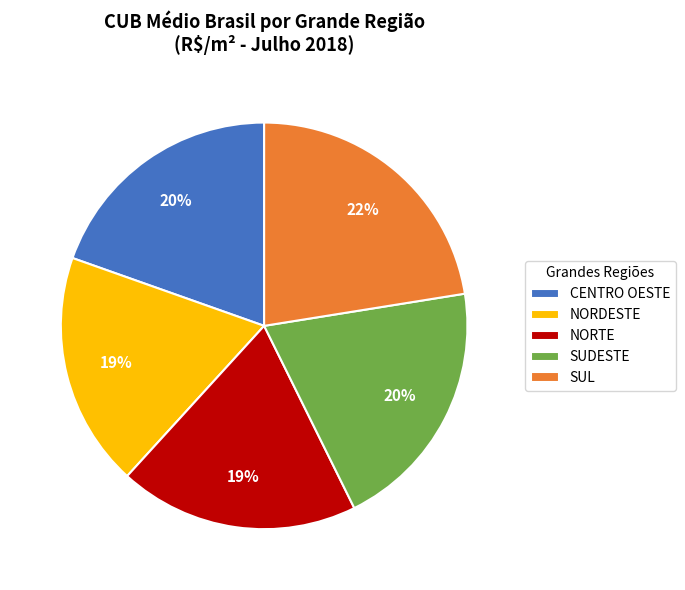

What is the largest slice in the pie chart?

SUL